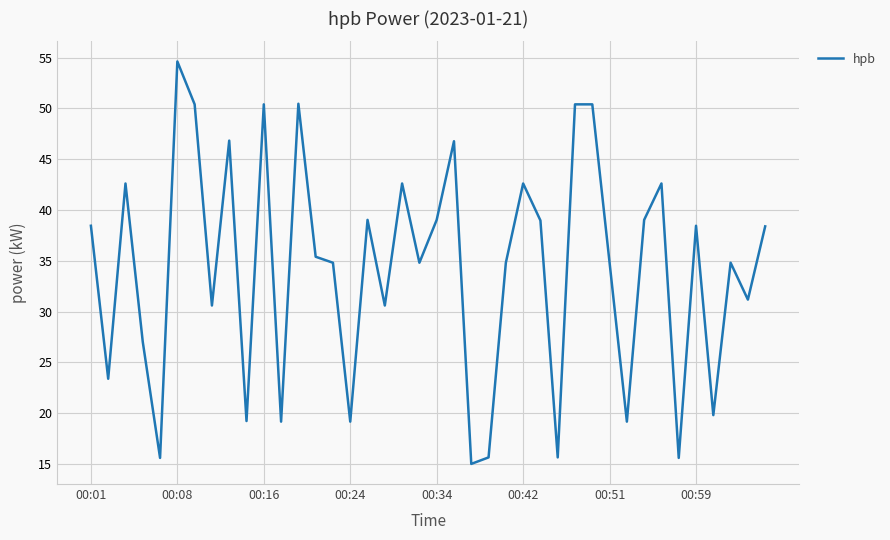

What is the difference between the maximum and minimum values?

39.6